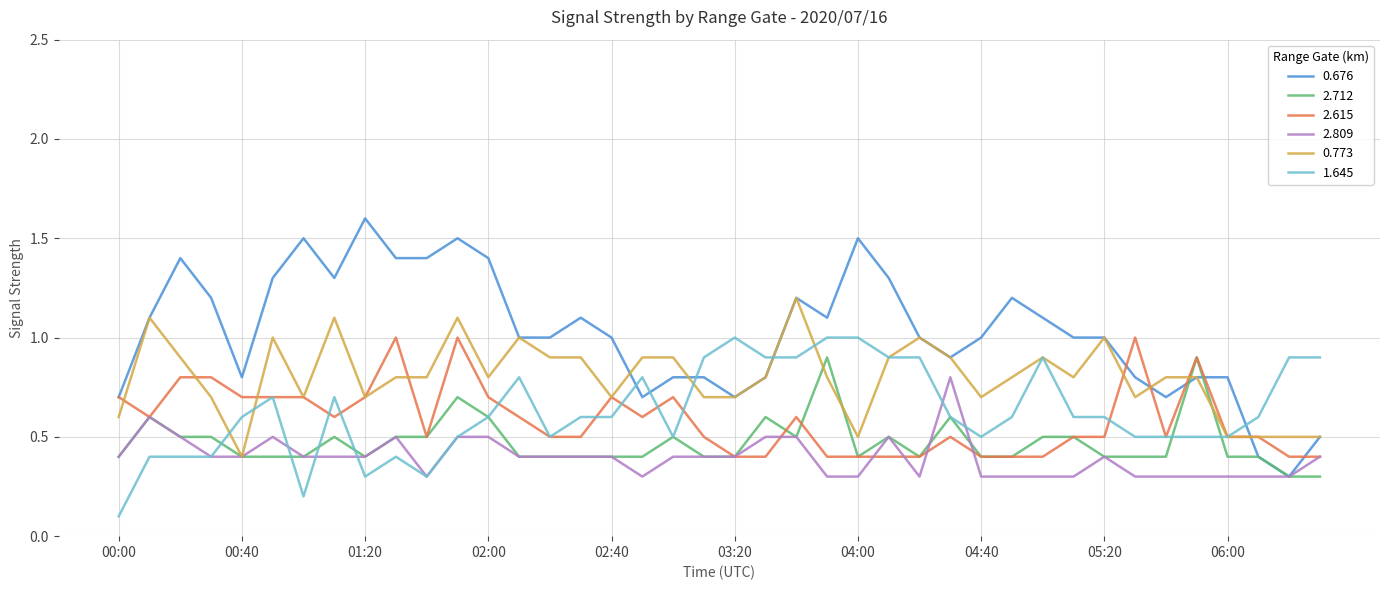

Which series has the widest spread of values?

0.676